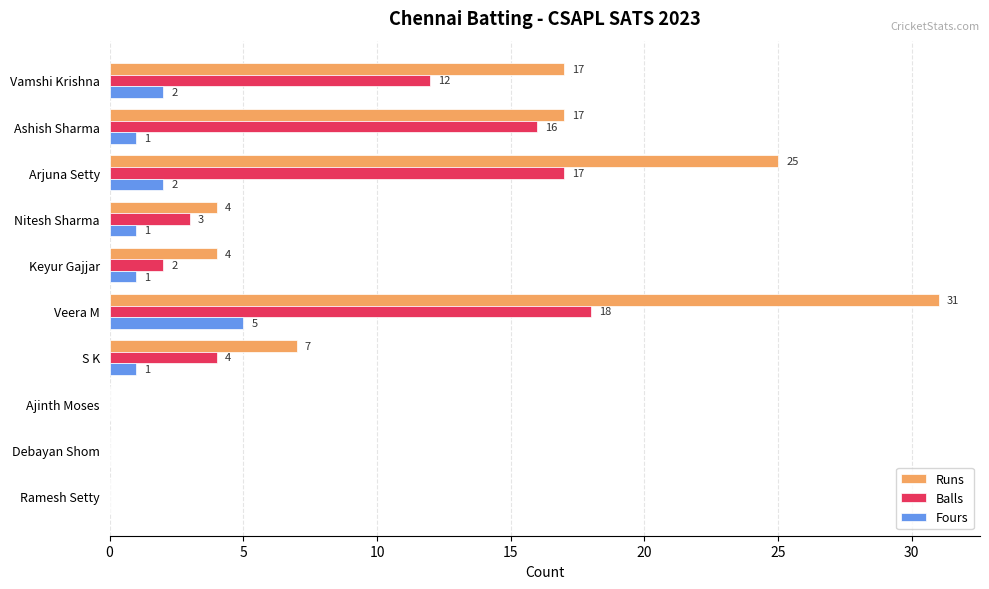

The value of Fours at Ajinth Moses is 0. True or false?

True